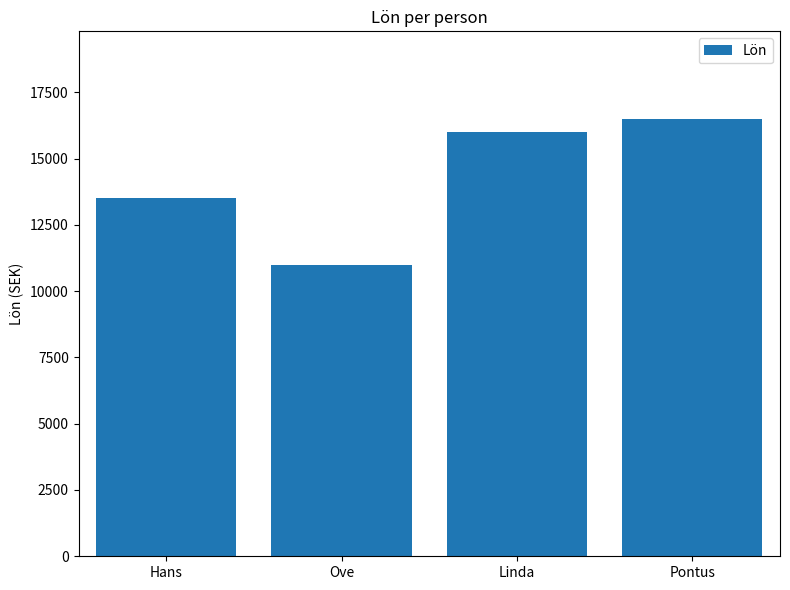

What is the value of the 4th bar from the left?

16500